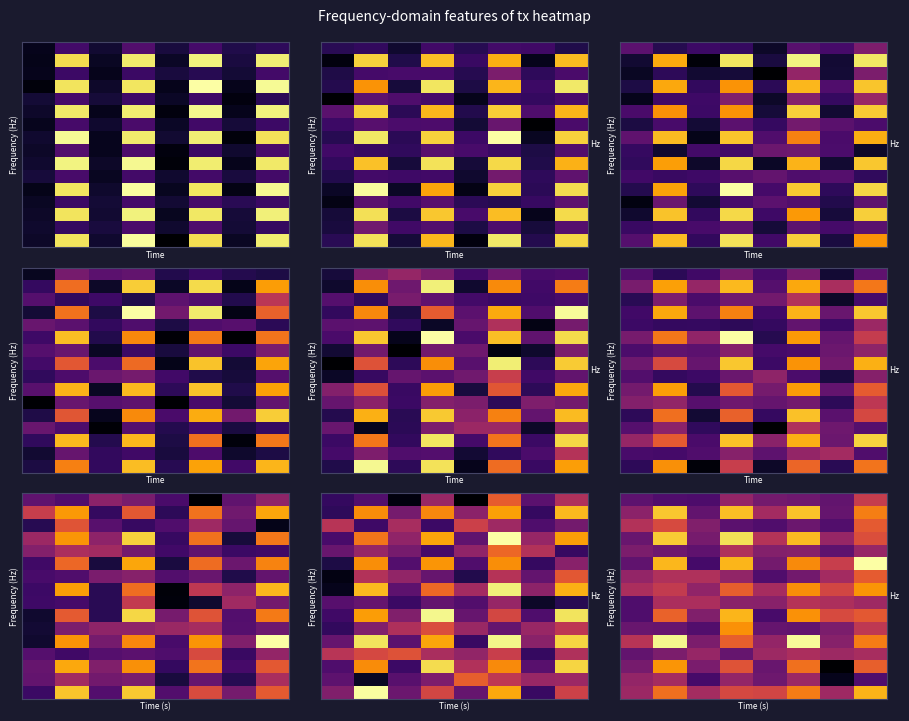

Which category has the lowest value across all series?

6